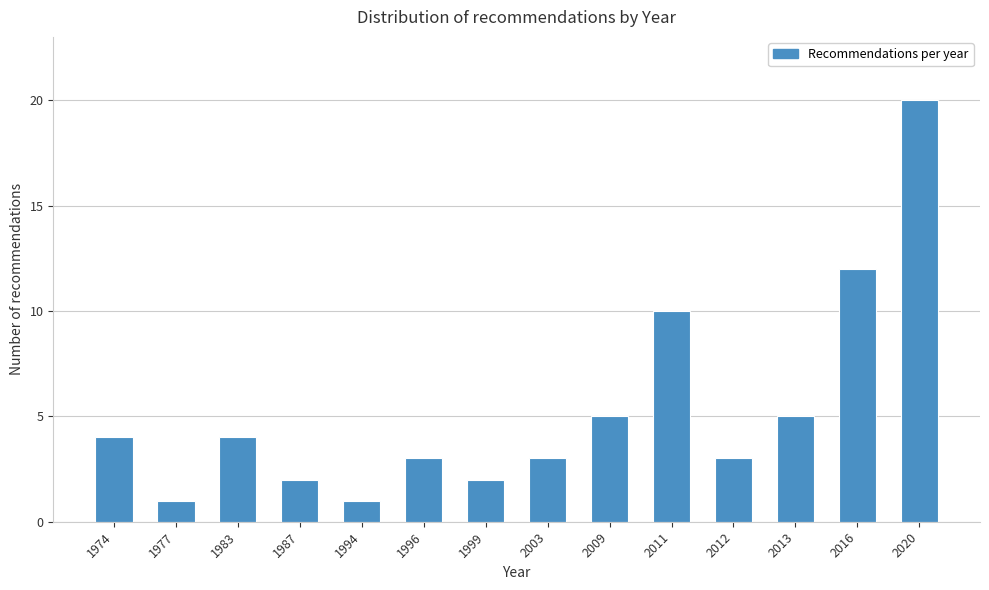

Reading right to left, what are all the values shown in this chart?

20	12	5	3	10	5	3	2	3	1	2	4	1	4